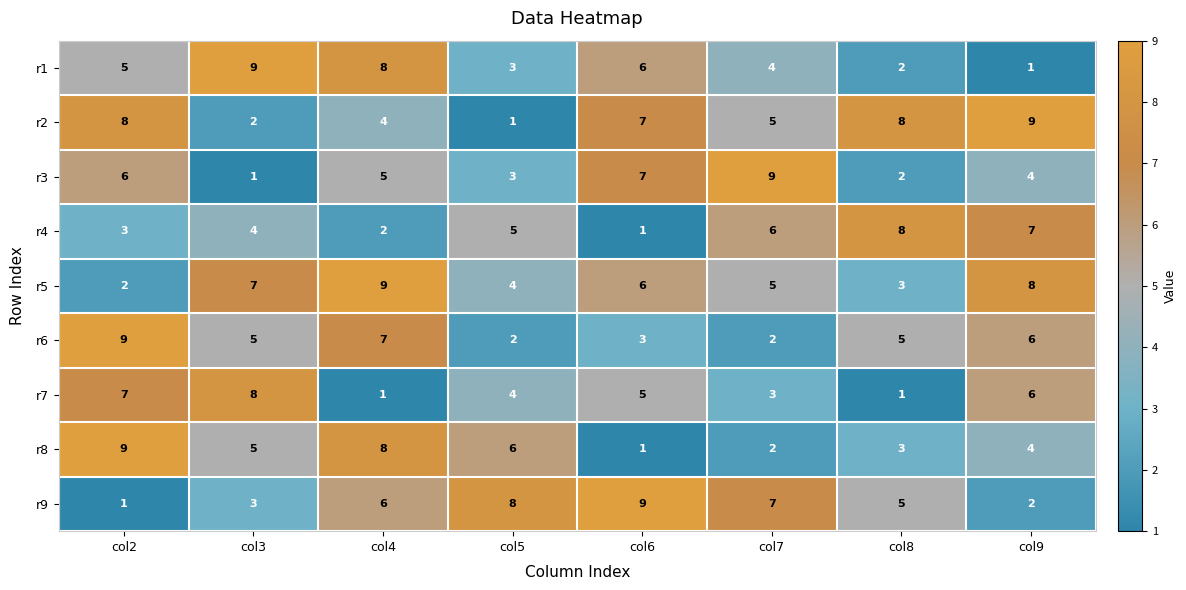

What is the total value across all series at col6?

45